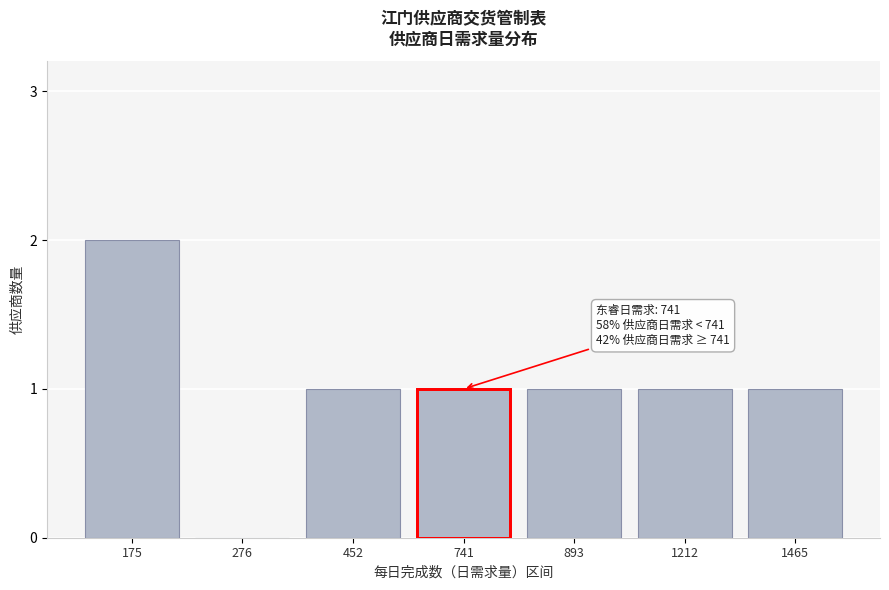

Reading right to left, what are all the values shown in this chart?

1465=1	1212=1	893=1	741=1	452=1	276=0	175=2